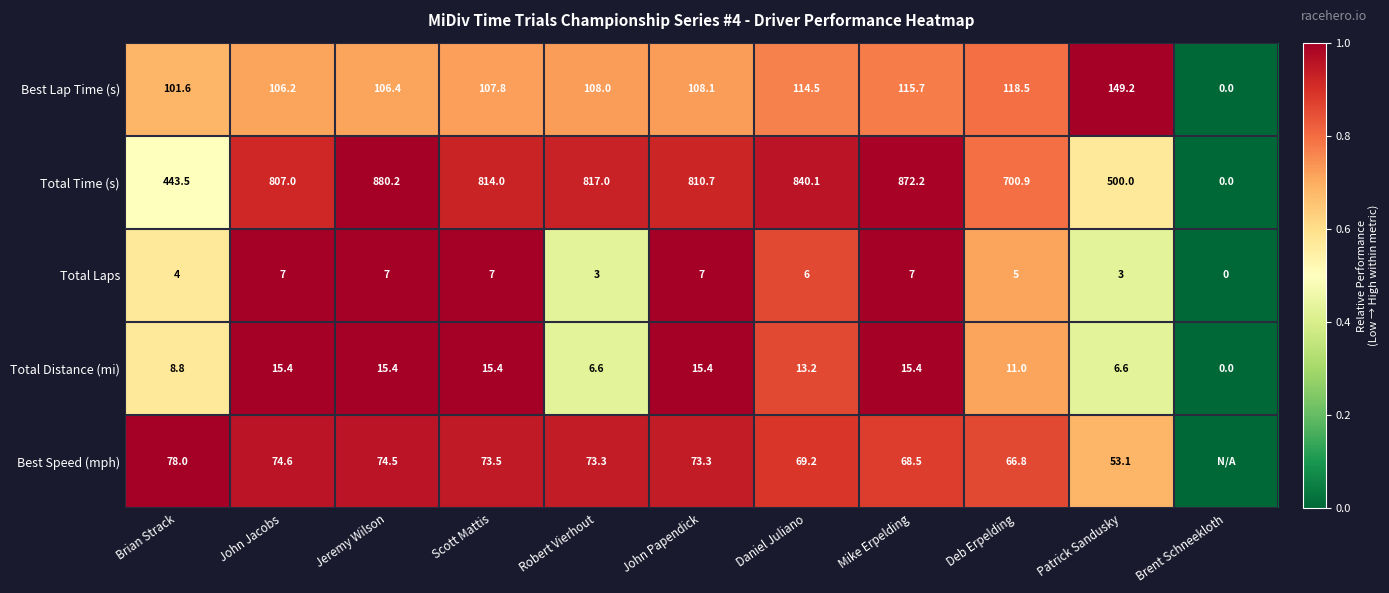

Is the value of Total Laps at Brian Strack greater than the value of Total Distance (mi) at Brent Schneekloth?

Yes